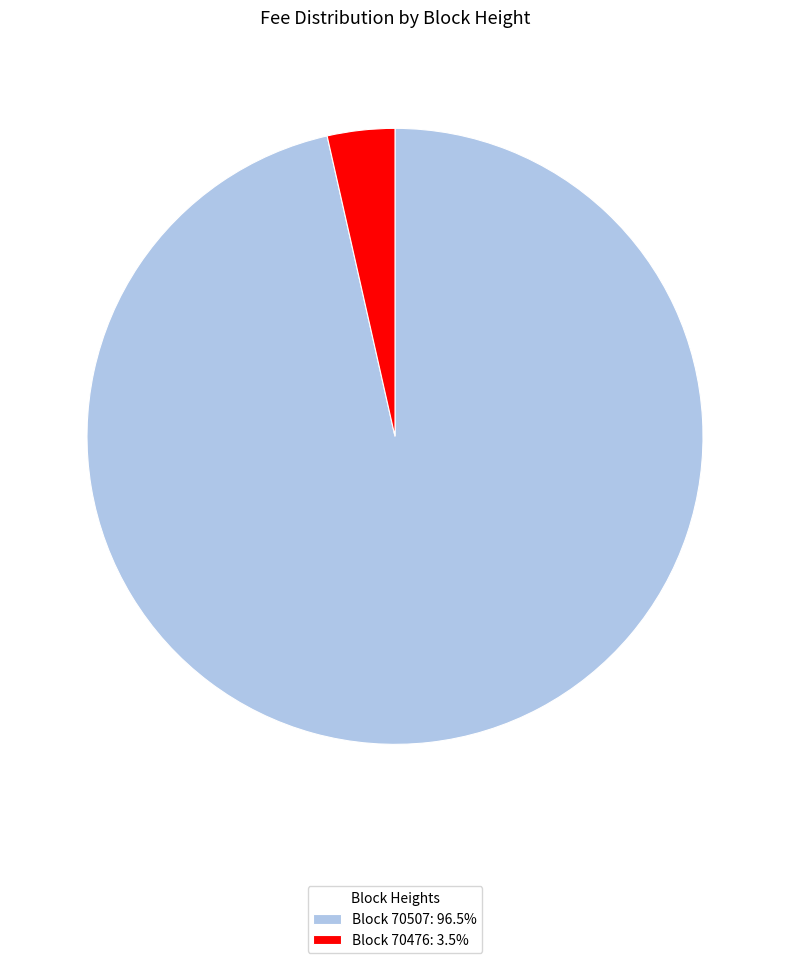

Does Block 70507: 96.5% represent more than half of the total?

Yes